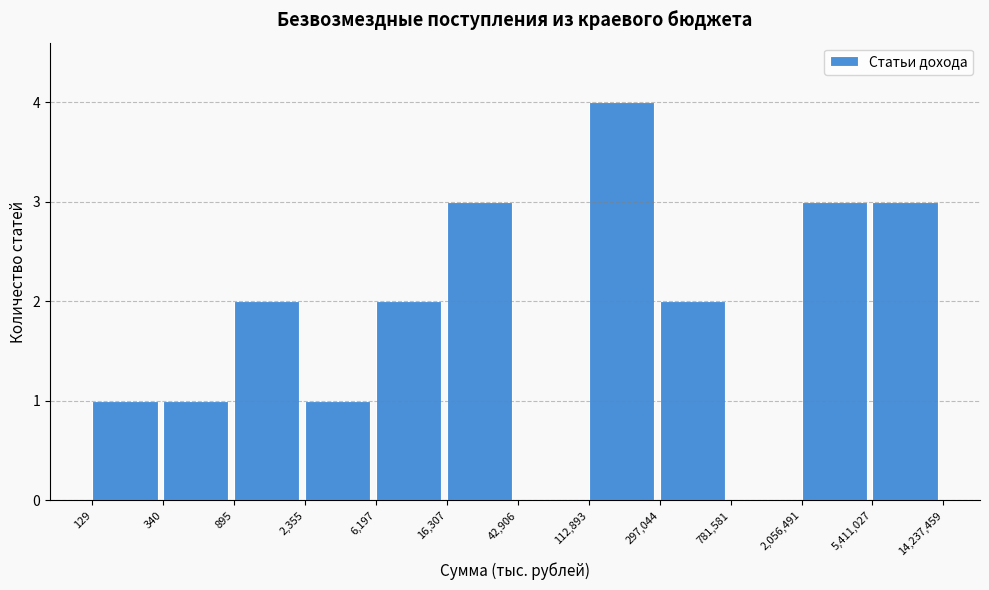

Reading right to left, what are all the values shown in this chart?

5,411,027=3	2,056,491=3	781,581=0	297,044=2	112,893=4	42,906=0	16,307=3	6,197=2	2,355=1	895=2	340=1	129=1